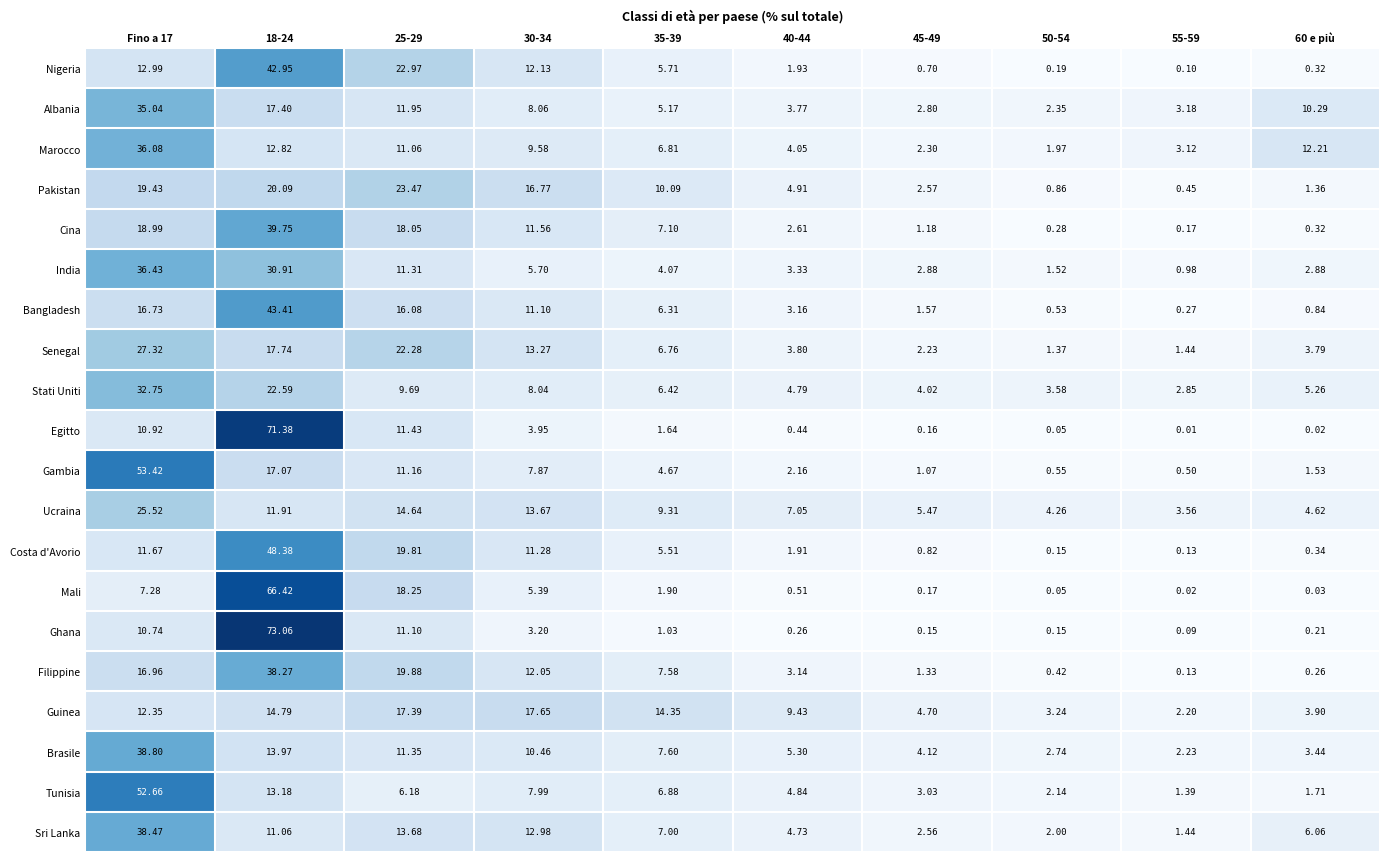

Is the value of Nigeria at 60 e più greater than the value of Stati Uniti at 50-54?

No